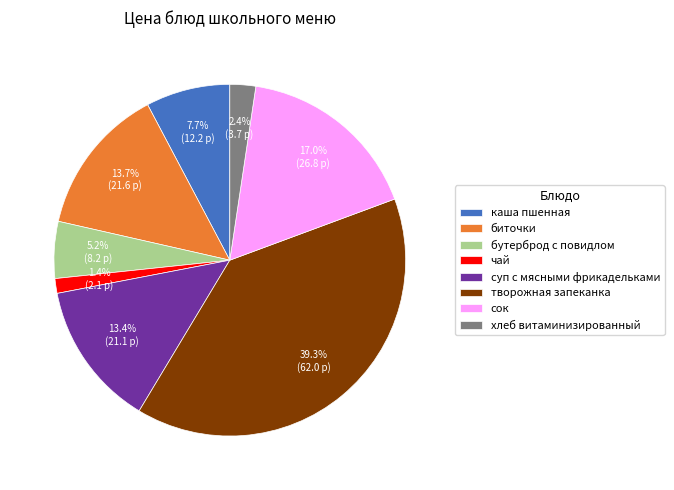

How many segments does this pie chart have?

8